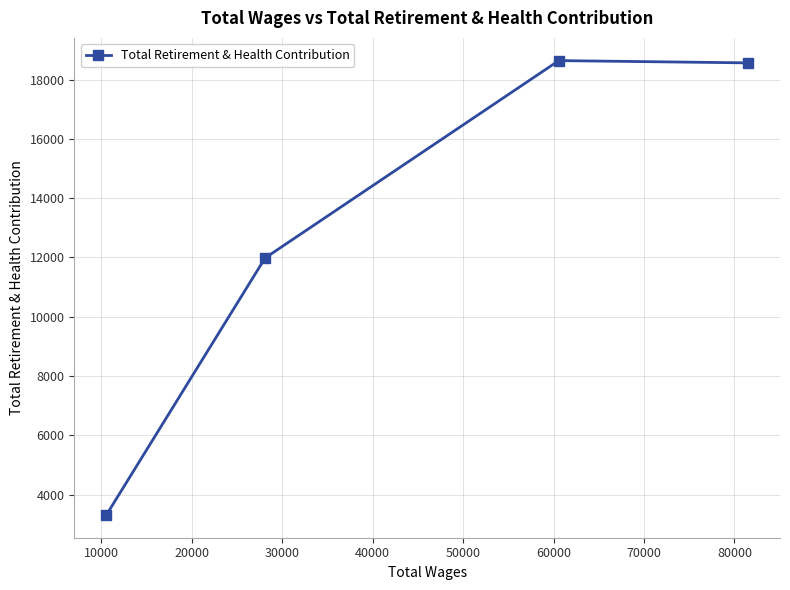

What is the smallest value displayed?

3317